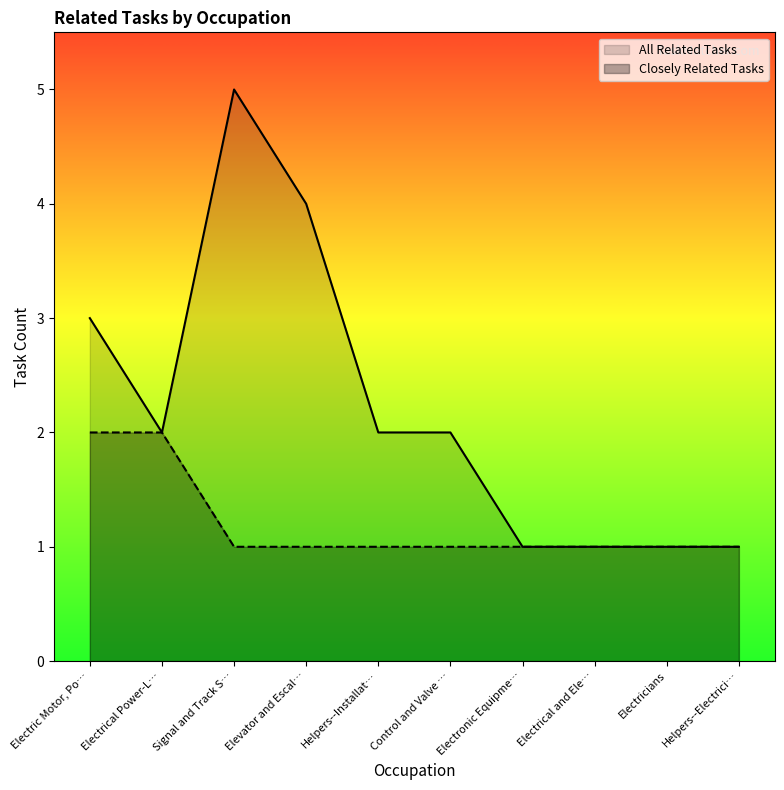

Rank the series by their maximum value, from highest to lowest.

All Related Tasks, Closely Related Tasks